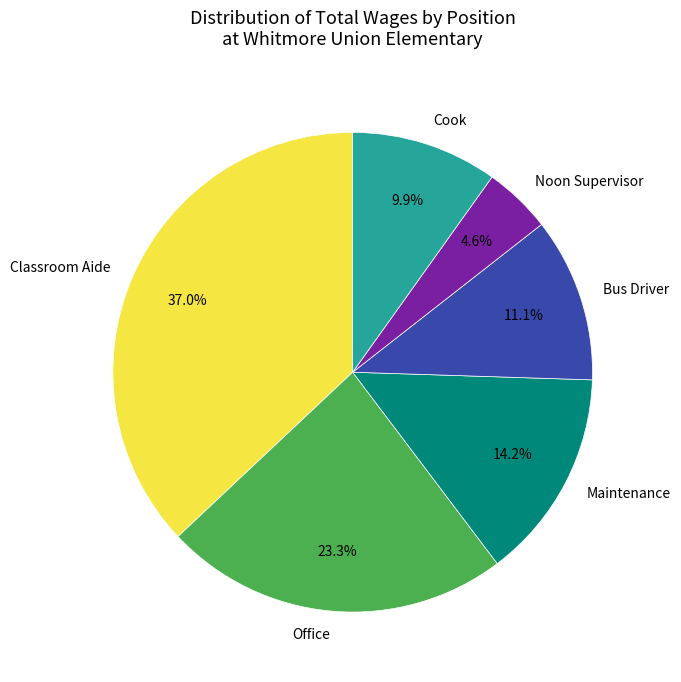

What percentage is the Noon Supervisor slice, to the nearest percent?

5%